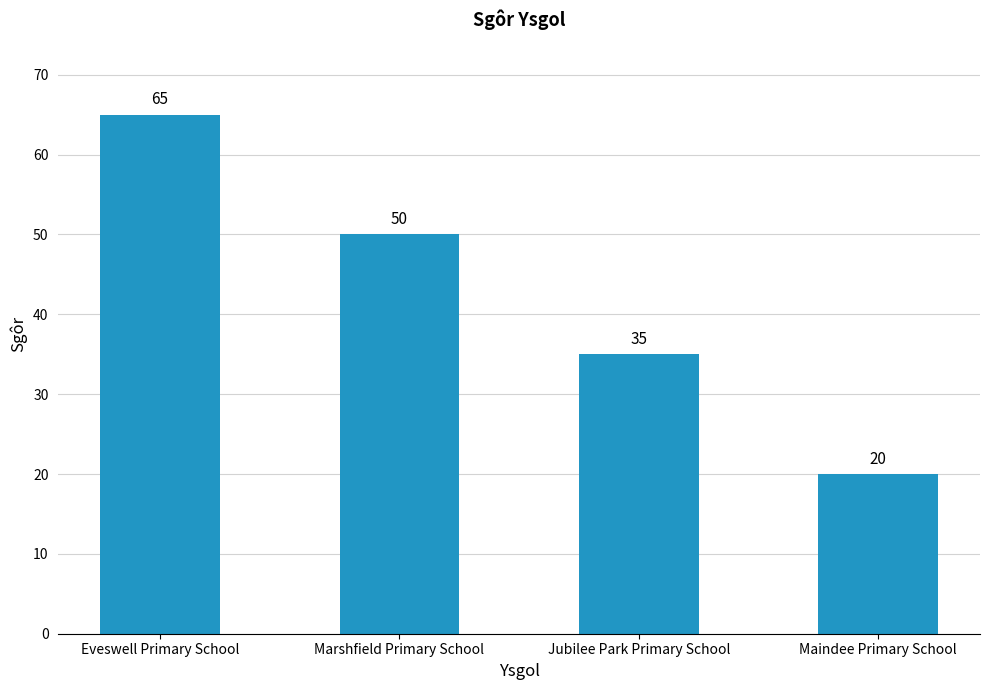

Which category has the lowest value across all series?

Maindee Primary School